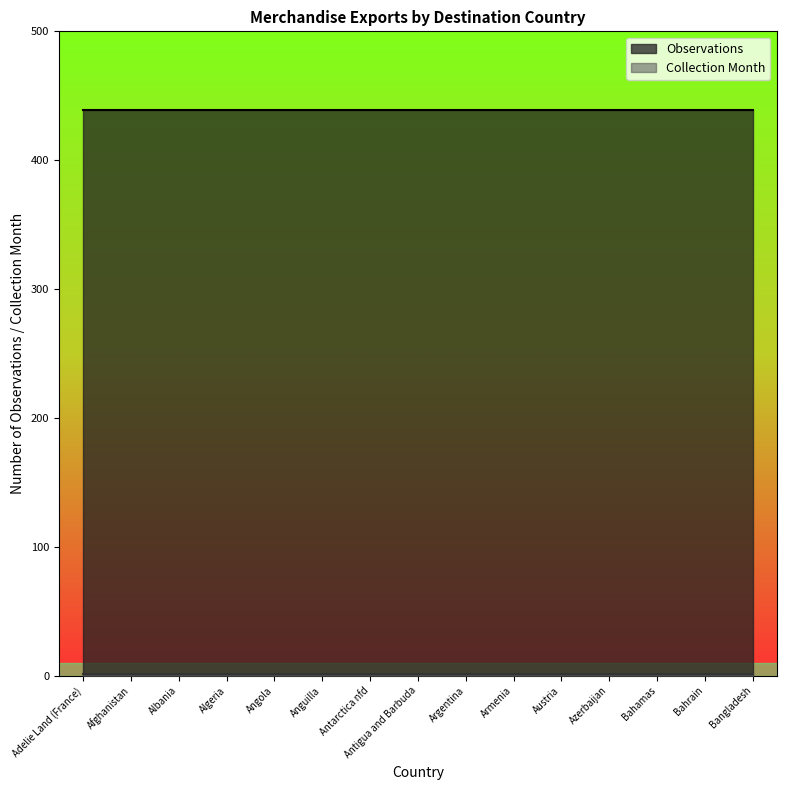

Reading left to right, list all the values displayed in this chart.

Observations: Adelie Land (France)=439	Afghanistan=439	Albania=439	Algeria=439	Angola=439	Anguilla=439	Antarctica nfd=439	Antigua and Barbuda=439	Argentina=439	Armenia=439	Austria=439	Azerbaijan=439	Bahamas=439	Bahrain=439	Bangladesh=439
Collection Month: Adelie Land (France)=1	Afghanistan=1	Albania=1	Algeria=1	Angola=1	Anguilla=1	Antarctica nfd=1	Antigua and Barbuda=1	Argentina=1	Armenia=1	Austria=1	Azerbaijan=1	Bahamas=1	Bahrain=1	Bangladesh=1